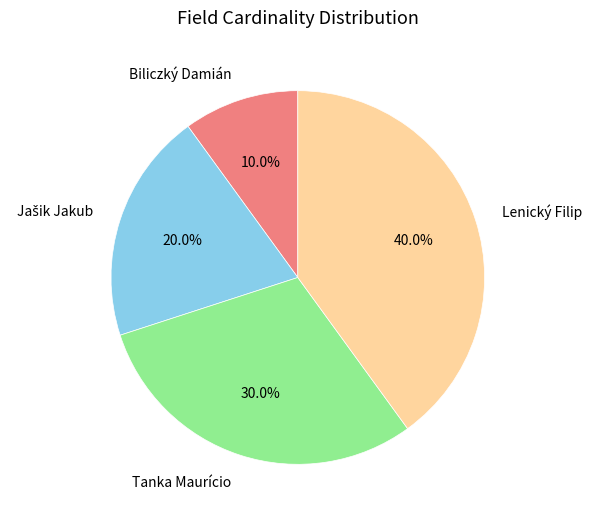

What is the total percentage of Biliczký Damián and Lenický Filip?

50.0%